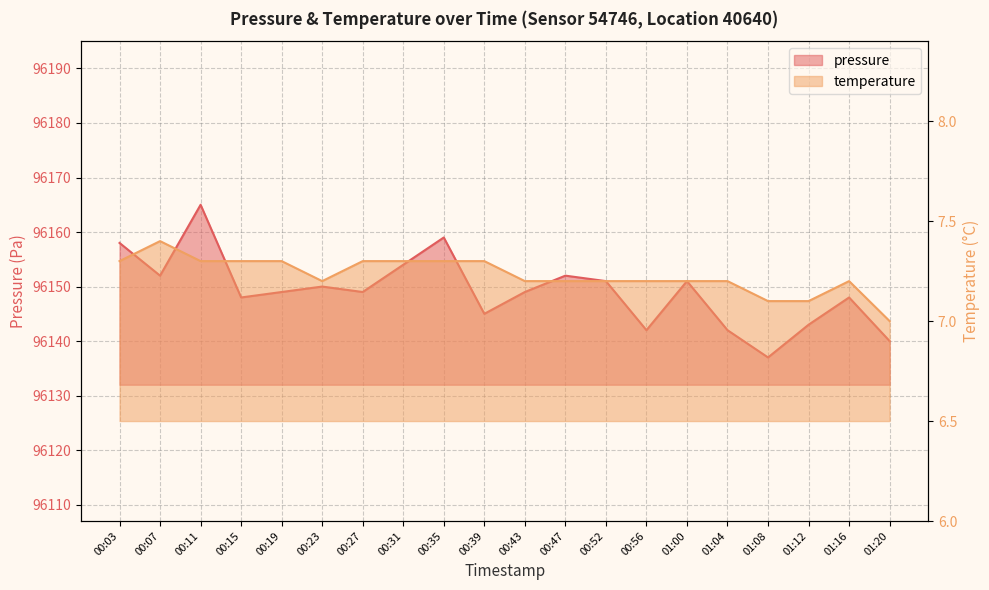

List the series in order of their overall mean, lowest first.

temperature, pressure